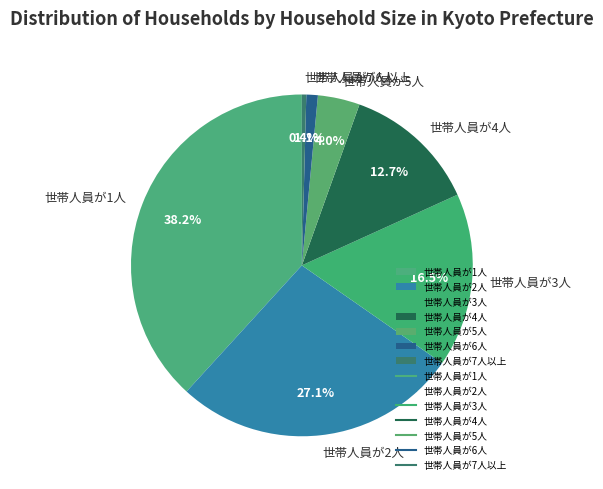

What is the total percentage of 世帯人員が6人 and 世帯人員が7人以上?

1.5%